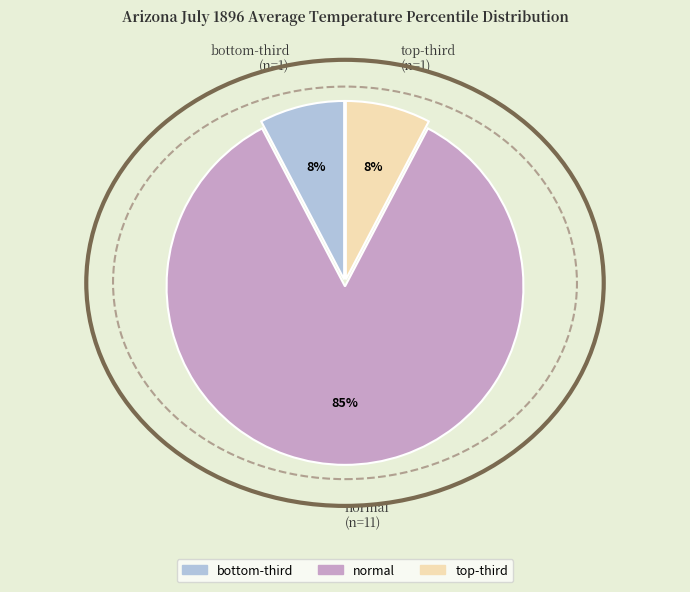

To the nearest percent, what is the average slice percentage?

33%